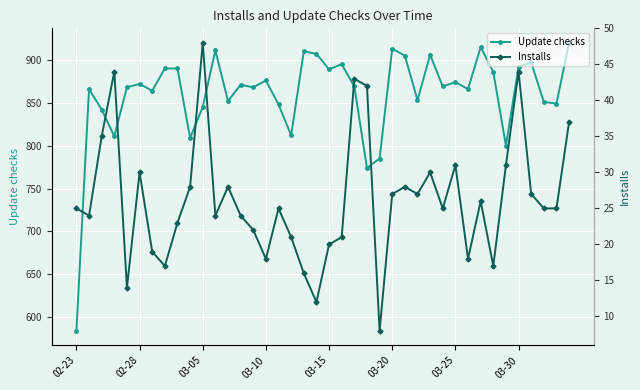

True or false: Update checks has more than 1 interior local peaks.

True